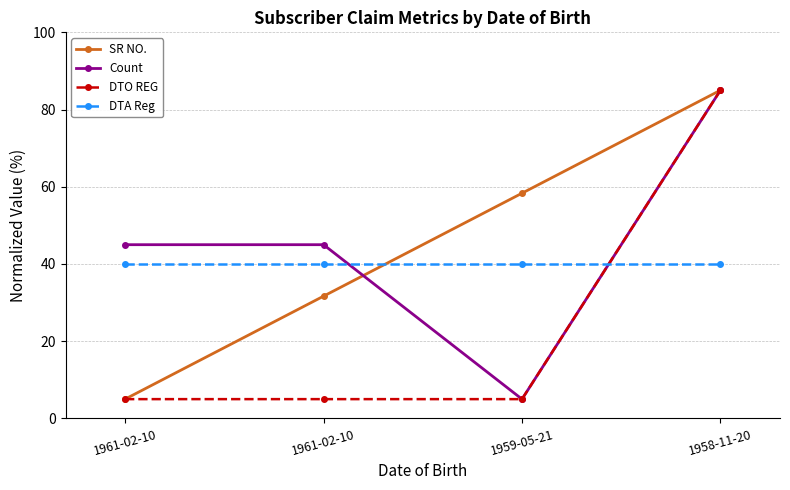

What is the difference between the SR NO. values at 1961-02-10 and 1958-11-20?

53.3